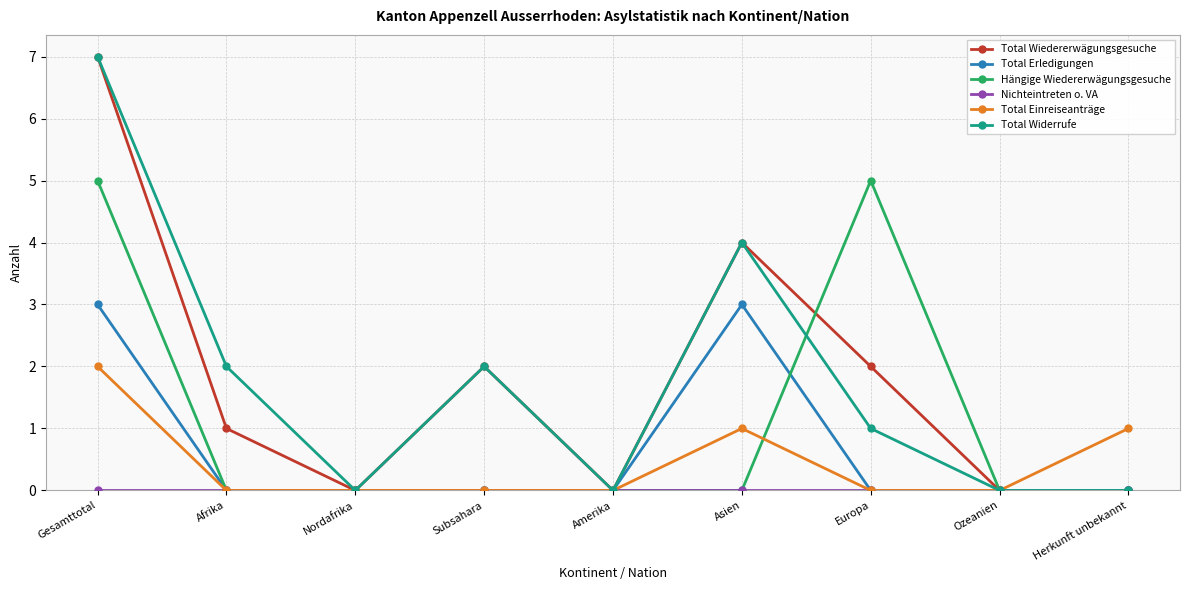

What position from the left is Subsahara?

4